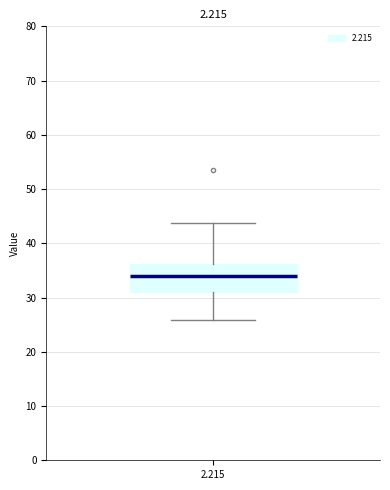

Read this box plot against the y-axis: the position of the median line, the range covered by the box, and the ends of both whiskers. The values are not printed on the chart, so give them approximately, as read against the axis.

median 34, box 31 to 36, whiskers 26 to 44